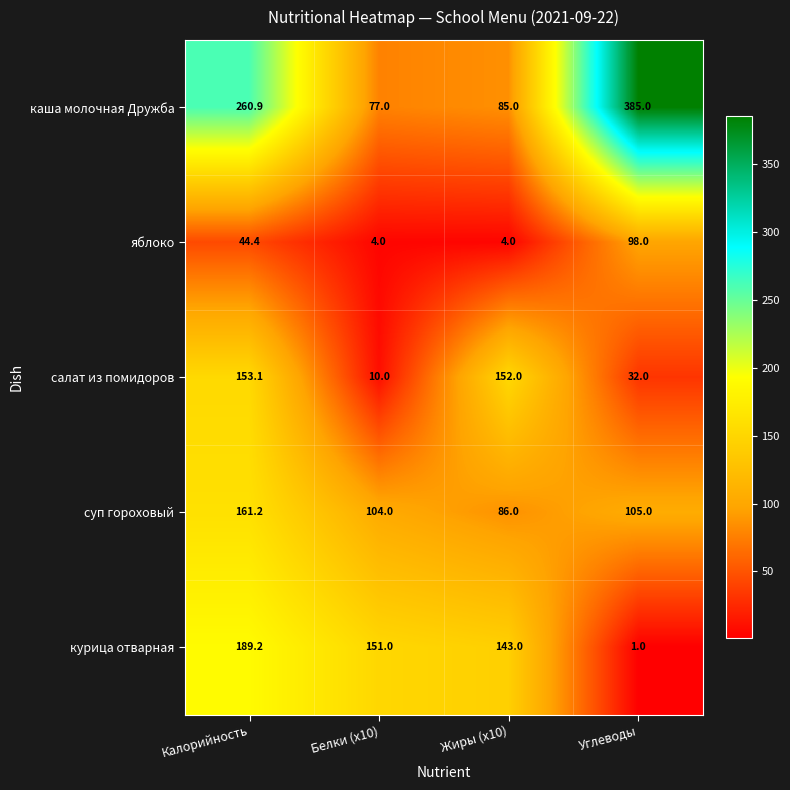

What is the difference between the каша молочная Дружба values at Углеводы and Жиры (x10)?

300.0